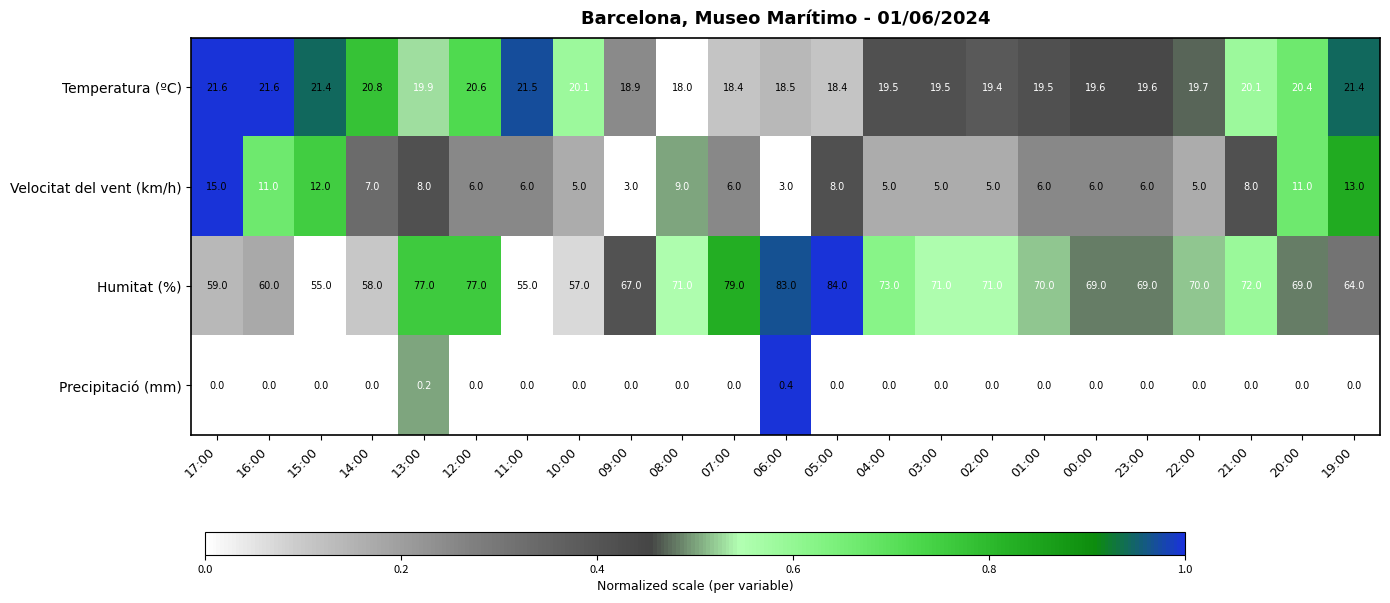

What is the total value across all series at 02:00?

95.4